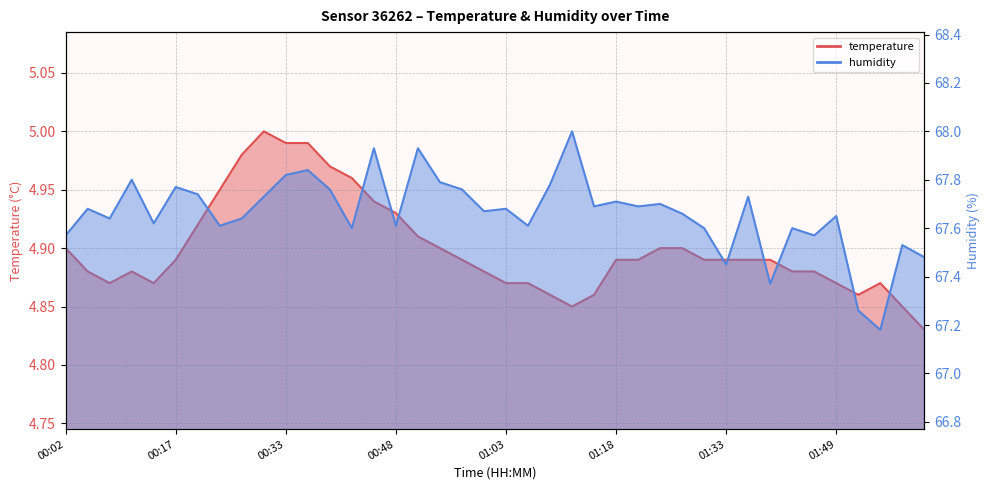

What position from the left is 00:21?

7